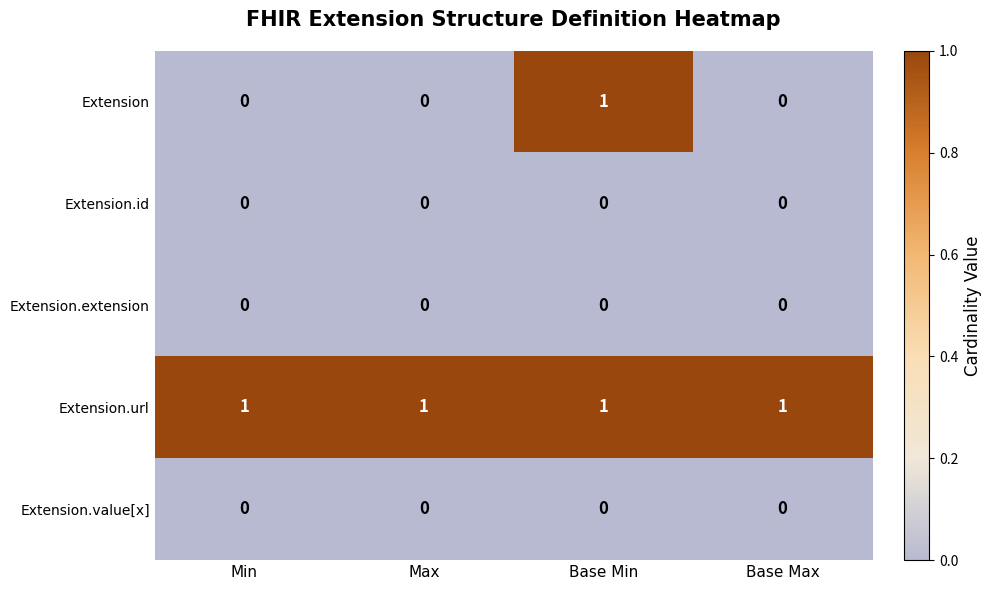

What is the total value across all series at Base Min?

2